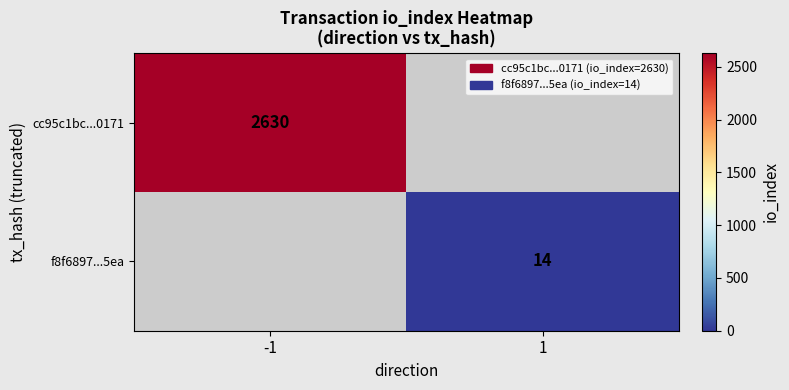

Is it true that f8f6897...5ea equals 7 at 1?

False